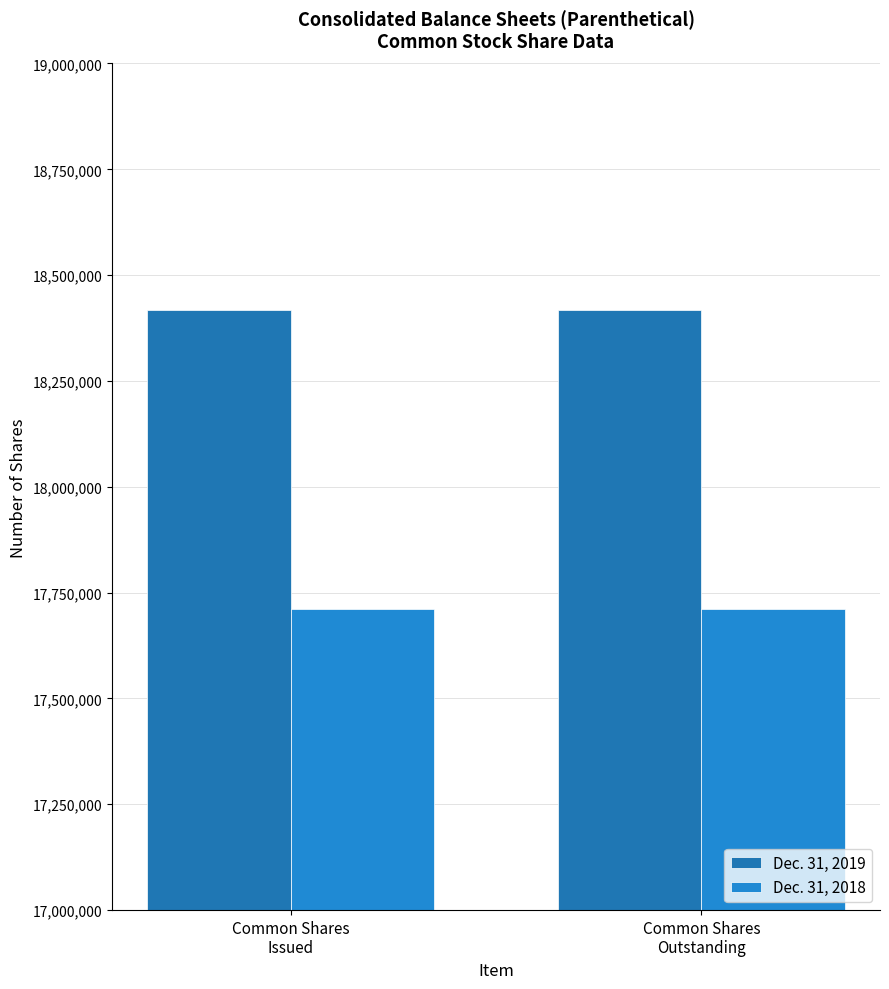

Are the bars horizontal?

No